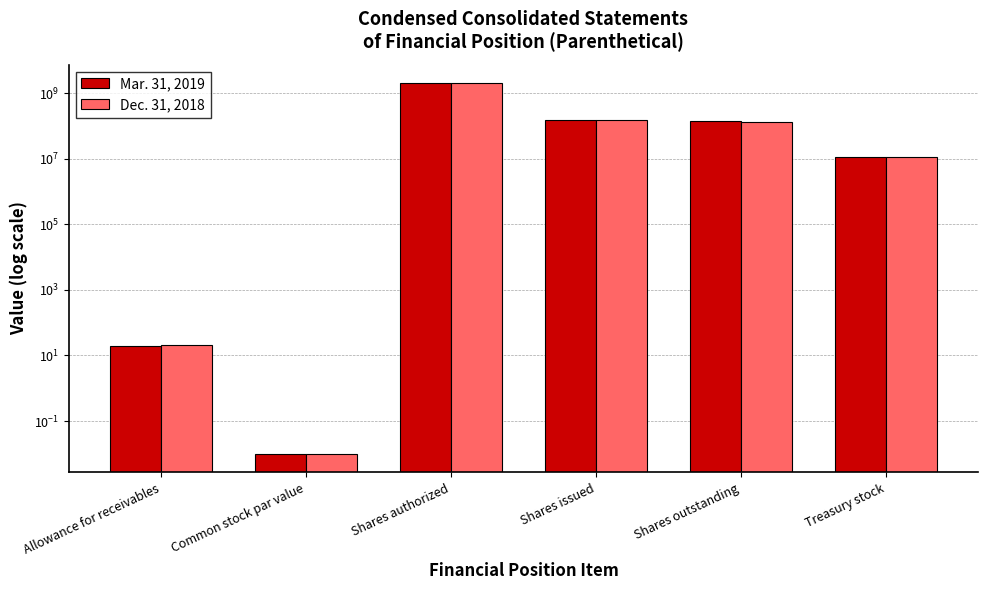

Are the bars grouped side by side (vs. stacked)?

Yes